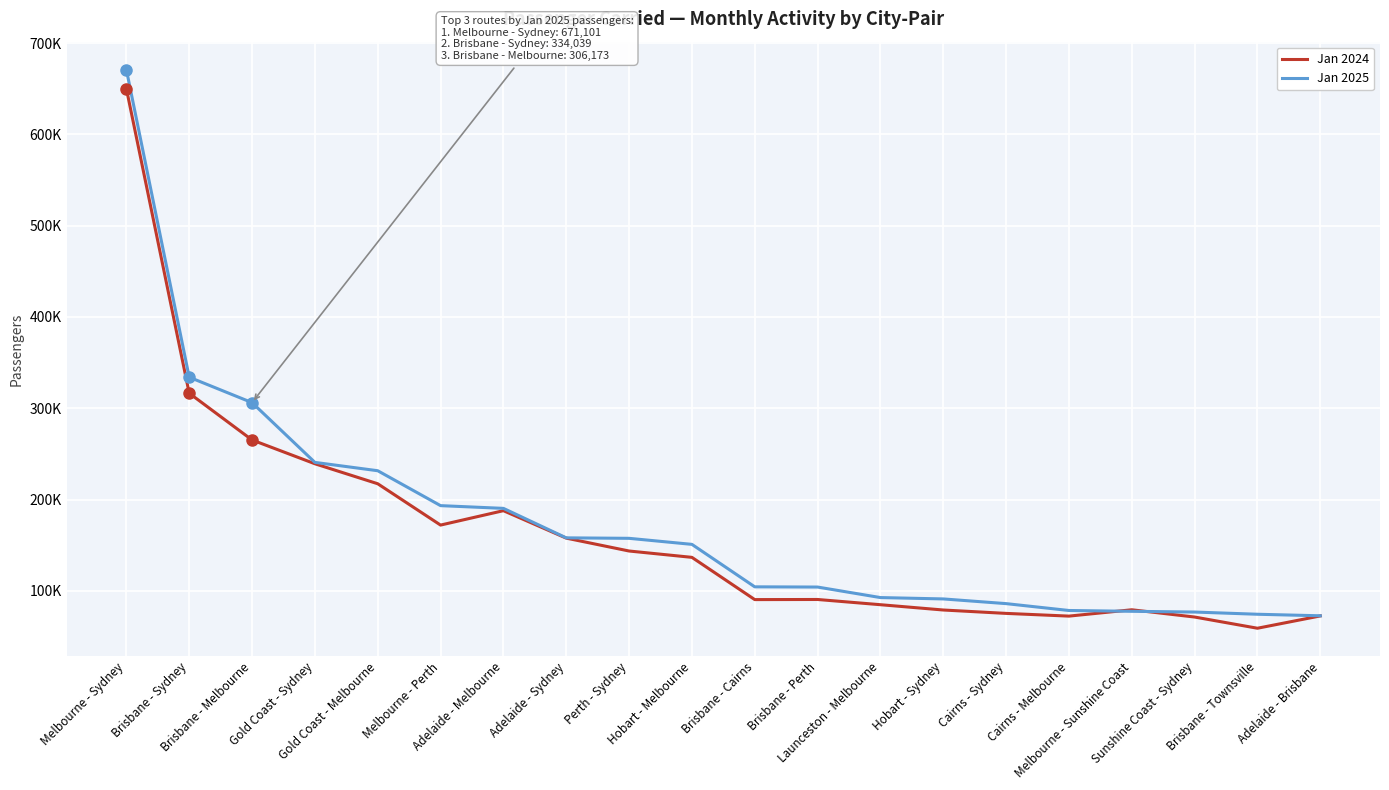

What is the value of the Jan 2024 point at the 13th from the left?

84734